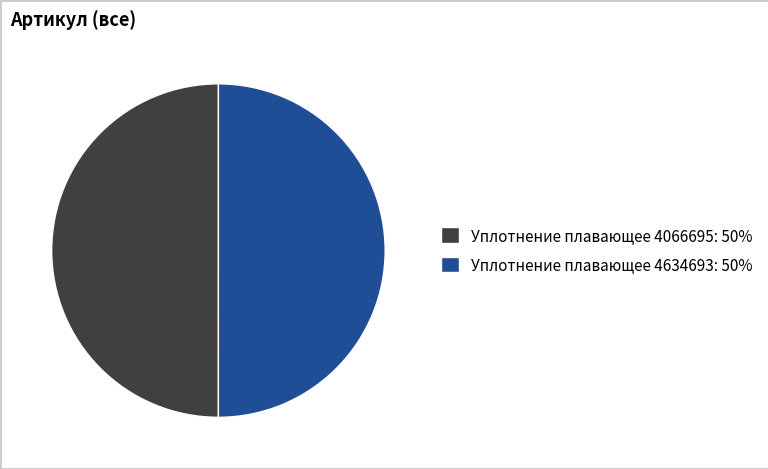

True or false: Уплотнение плавающее 4634693: 50% accounts for 50% of the total.

True